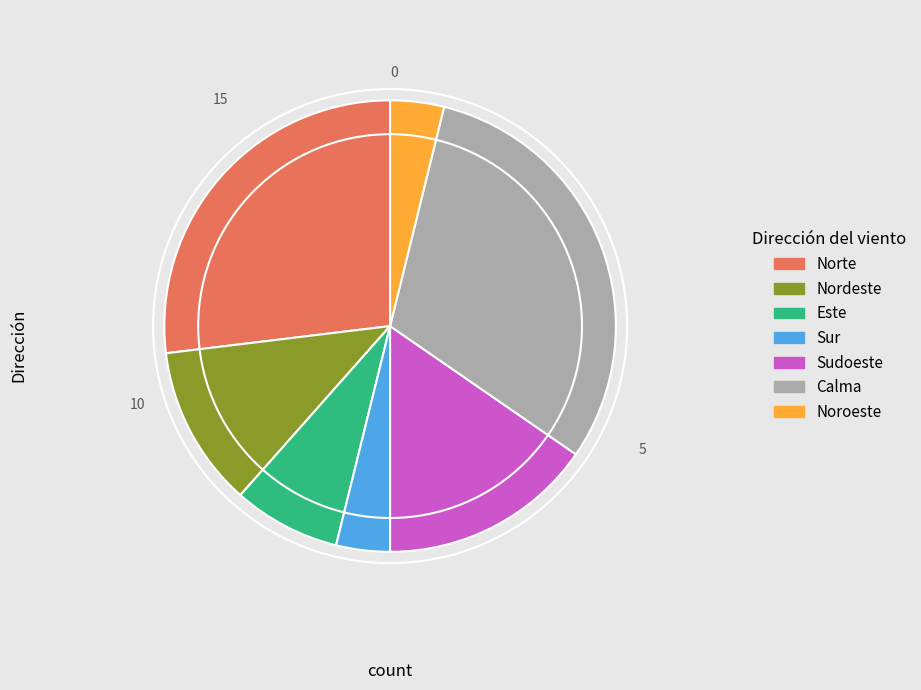

True or false: Norte accounts for 27% of the total.

True